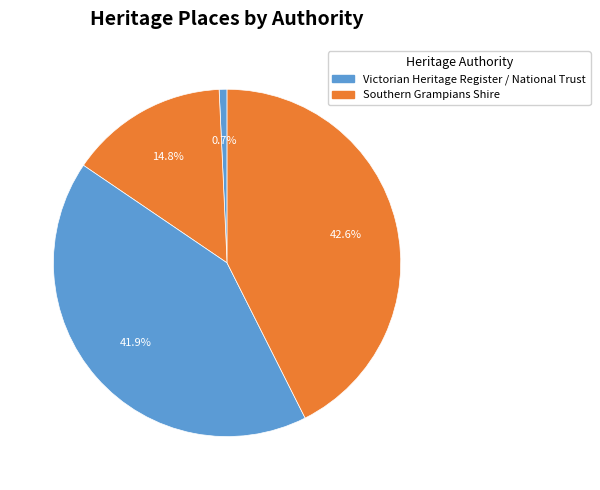

Count the number of slices in the pie.

4